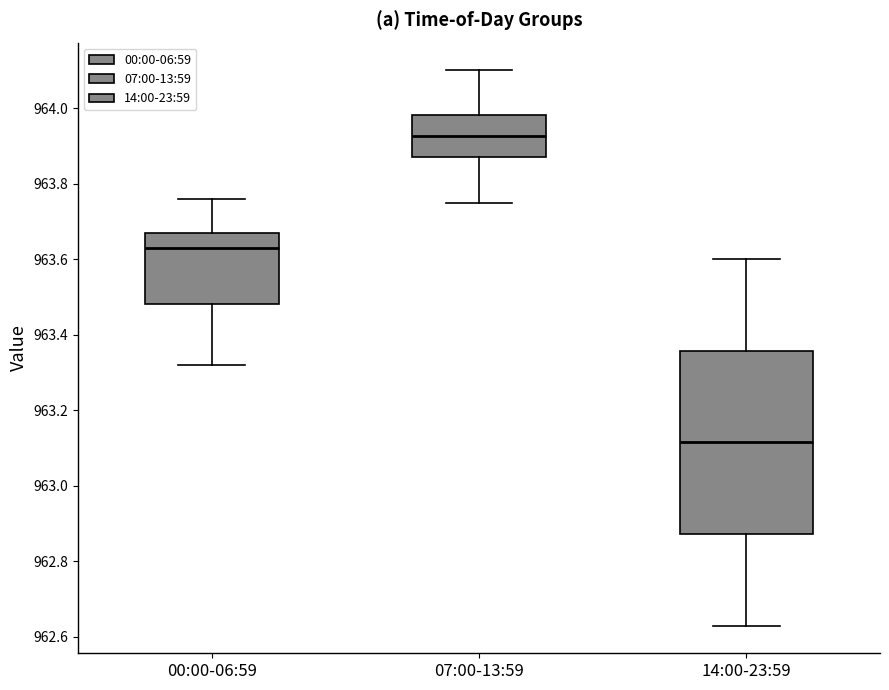

Reading left to right, transcribe this box plot: for each box, give where its median line is, the range the box spans, and where its two whiskers end, as read against the y-axis. The values are not printed on the chart, so give them approximately, as read against the axis.

00:00-06:59: median 963.64, box 963.48 to 963.68, whiskers 963.32 to 963.76
07:00-13:59: median 963.92, box 963.88 to 963.98, whiskers 963.76 to 964.10
14:00-23:59: median 963.12, box 962.88 to 963.36, whiskers 962.64 to 963.60